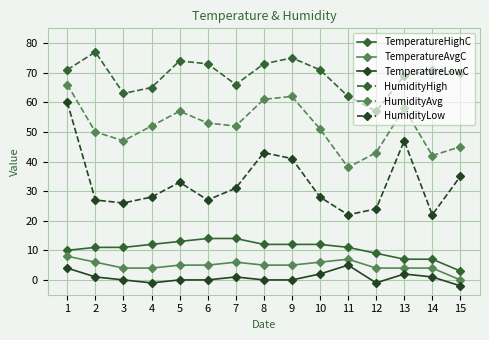

Reading right to left, what are all the values shown in this chart?

TemperatureHighC: 3	7	7	9	11	12	12	12	14	14	13	12	11	11	10
TemperatureAvgC: 0	4	4	4	7	6	5	5	6	5	5	4	4	6	8
TemperatureLowC: -2	1	2	-1	5	2	0	0	1	0	0	-1	0	1	4
HumidityHigh: 70	71	69	57	62	71	75	73	66	73	74	65	63	77	71
HumidityAvg: 45	42	58	43	38	51	62	61	52	53	57	52	47	50	66
HumidityLow: 35	22	47	24	22	28	41	43	31	27	33	28	26	27	60